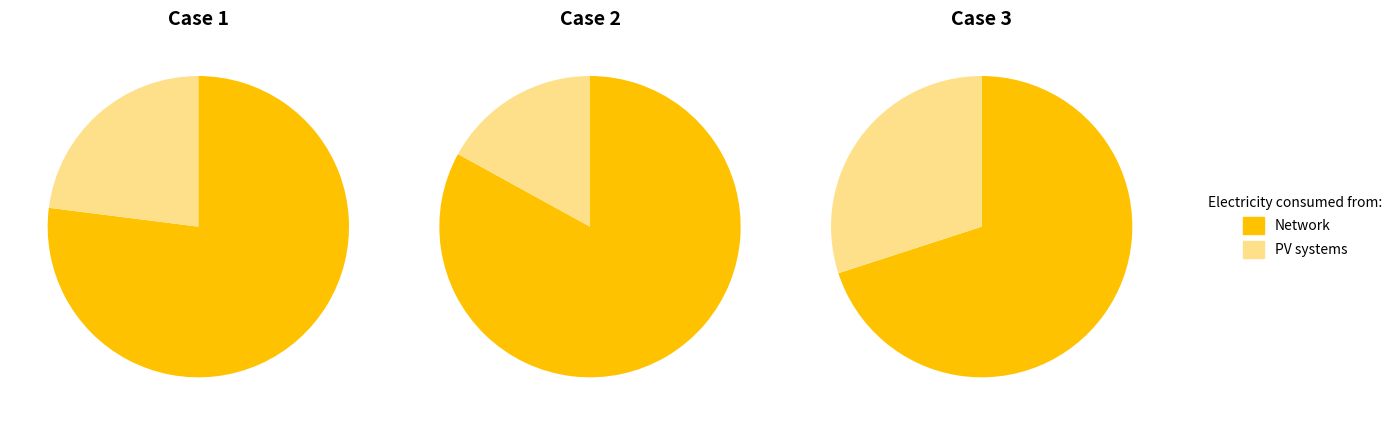

The 2 slice represents 30% of the pie. True or false?

True